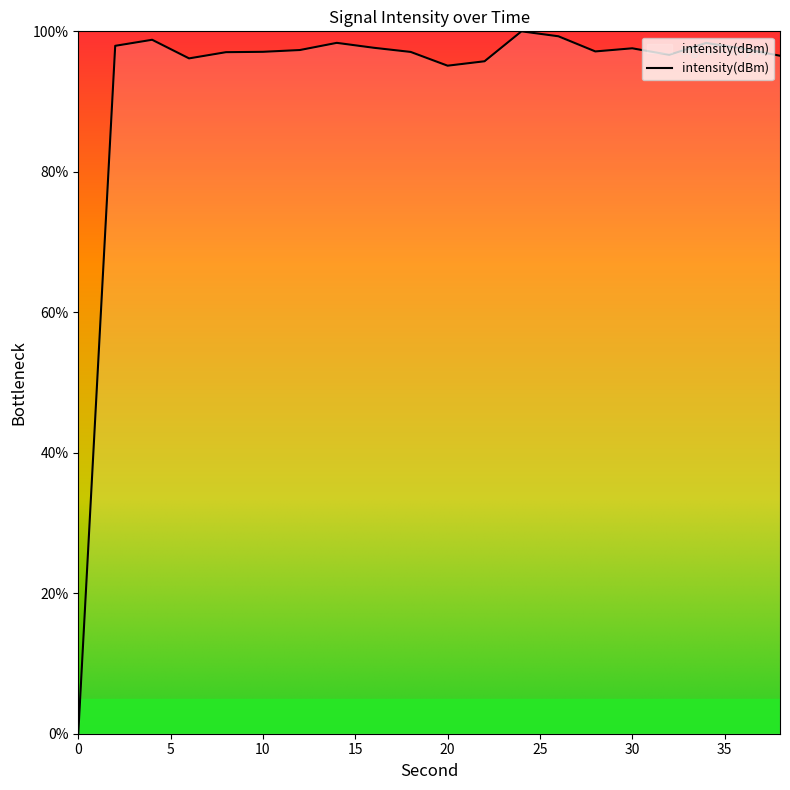

What is the difference between the maximum and minimum values?

100.0